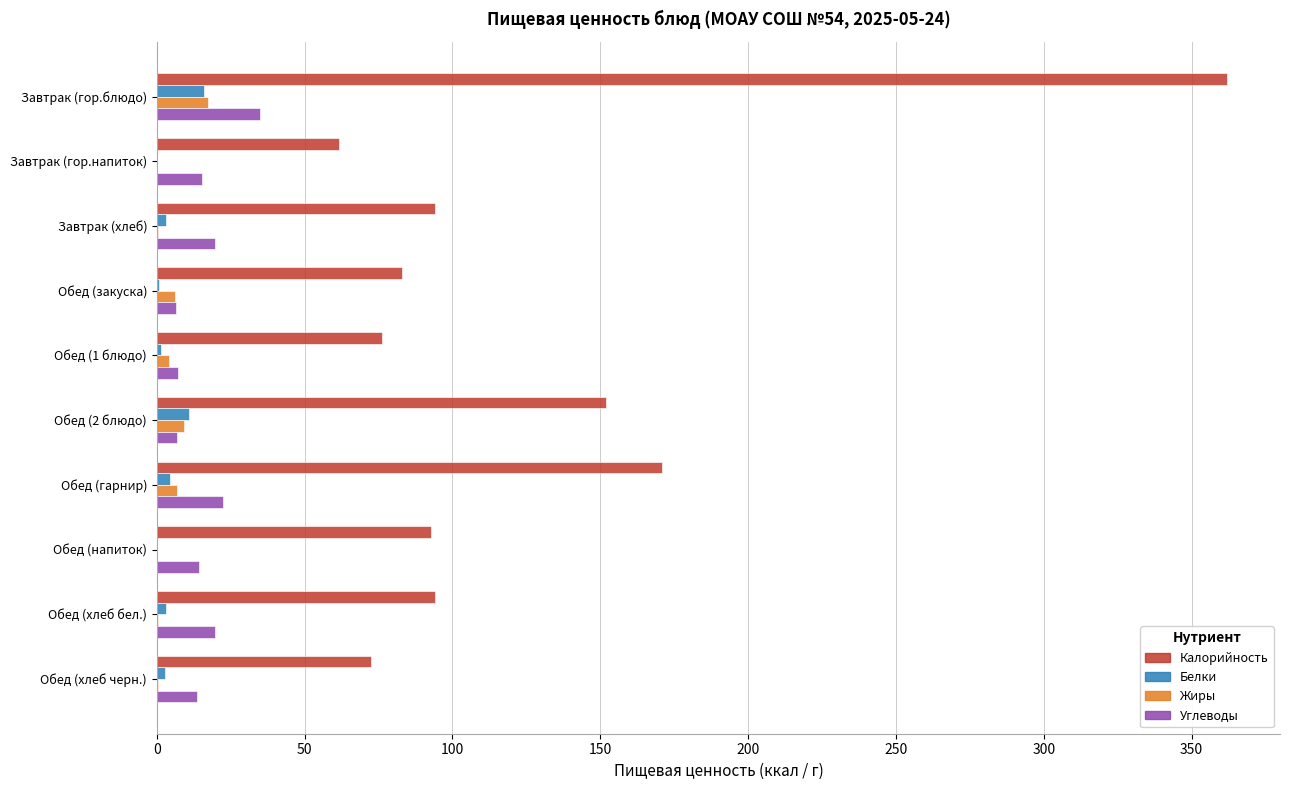

How many distinct data groups are displayed?

4